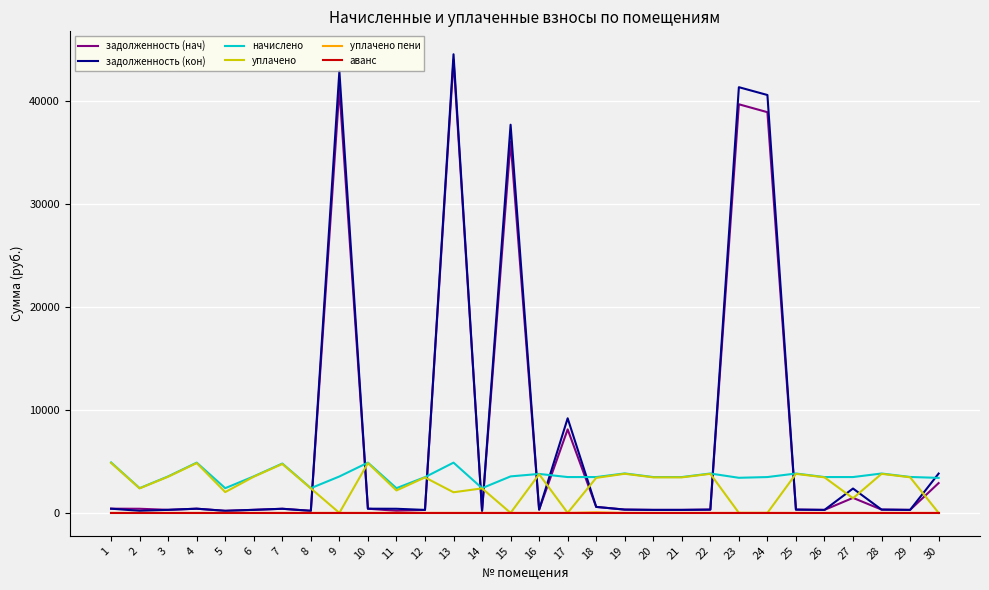

Is it true that задолженность (нач) equals 2891.8 at 30?

True